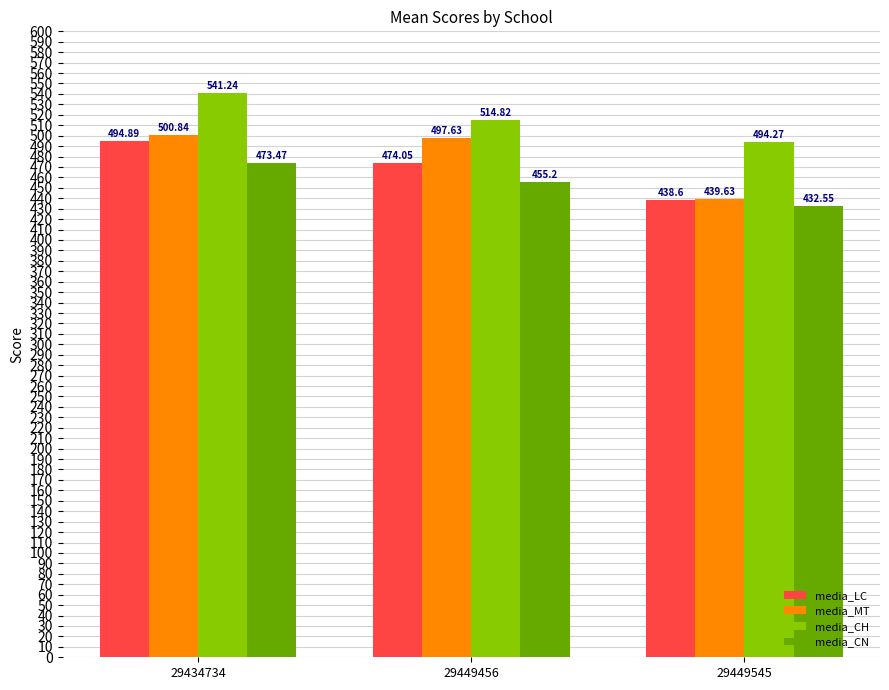

At which category is the sum across all series the highest?

29434734